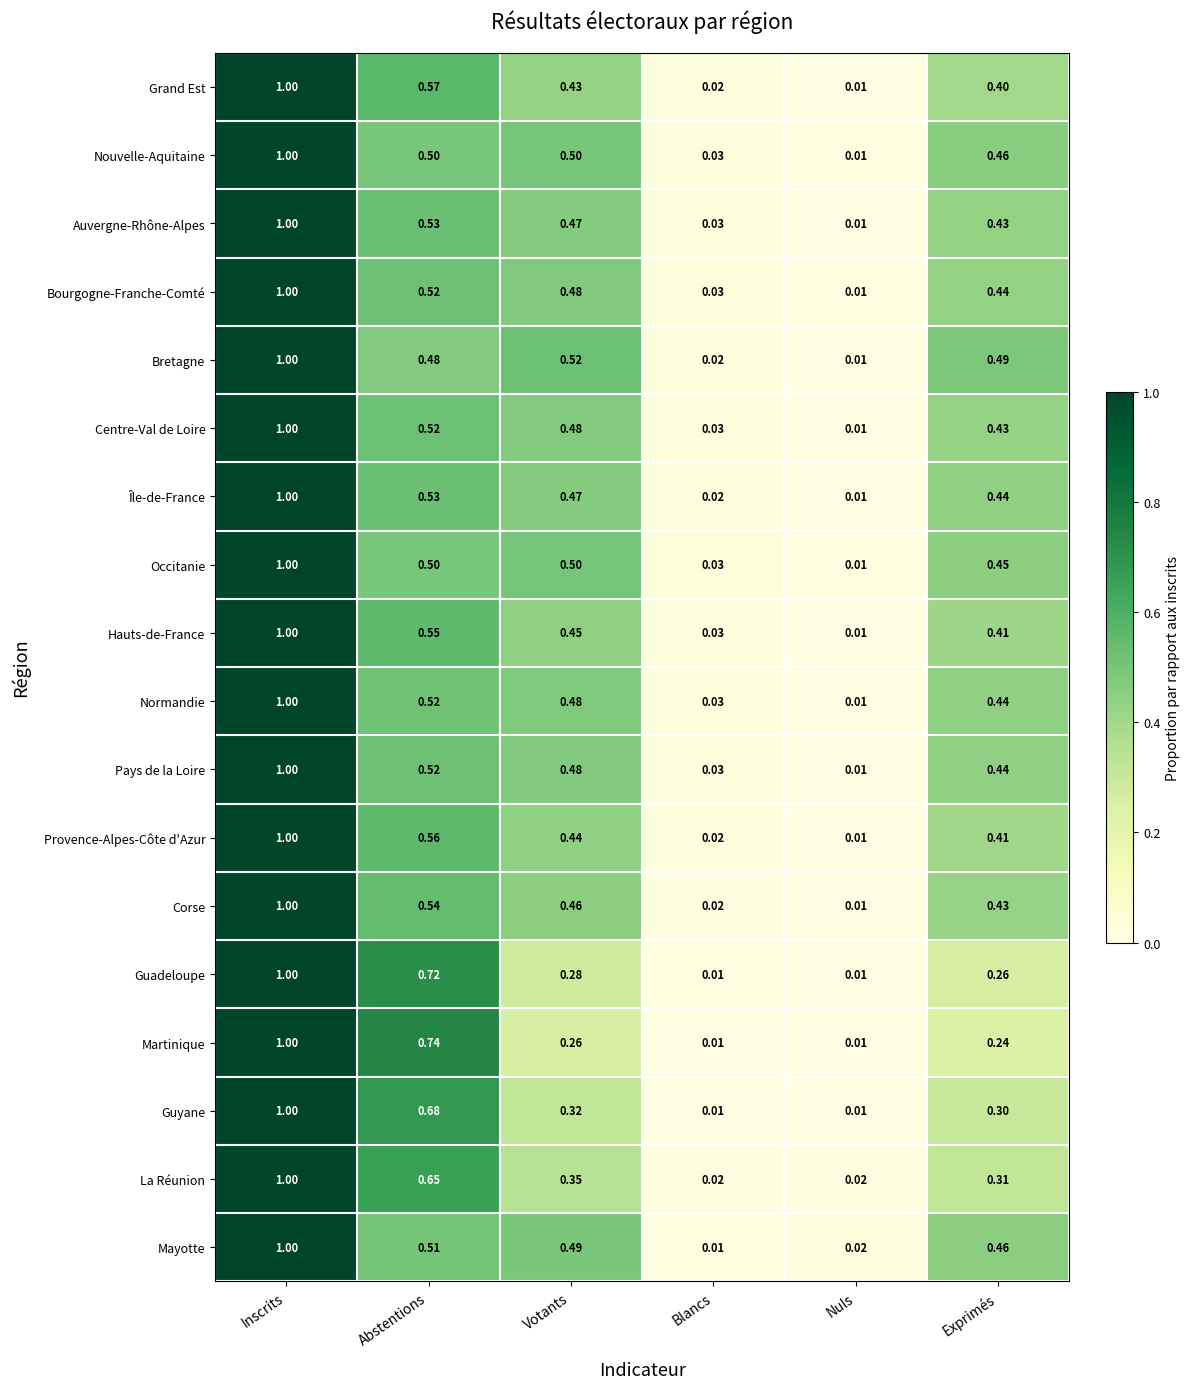

At which label is Centre-Val de Loire closest to 0?

Nuls